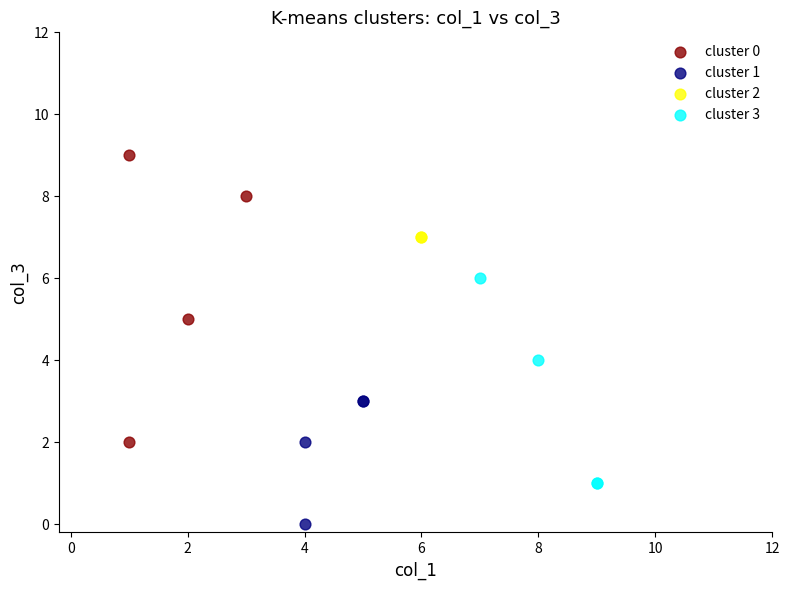

What are all the series names shown in the legend?

cluster 0, cluster 1, cluster 2, cluster 3